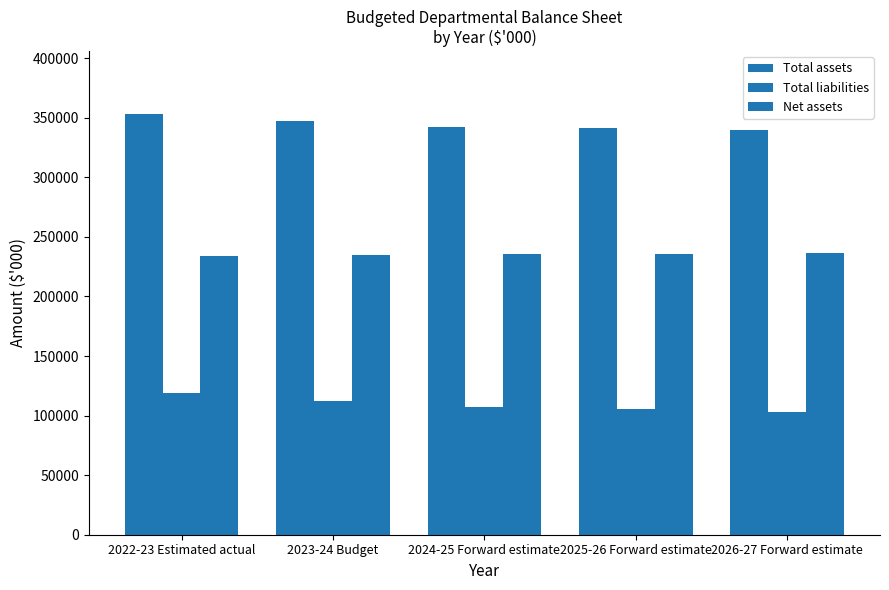

What position from the left is 2023-24 Budget?

2